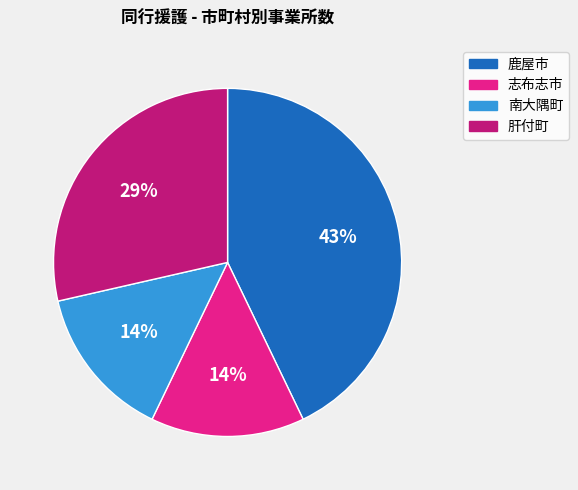

Is there any slice that represents more than half of the pie?

No